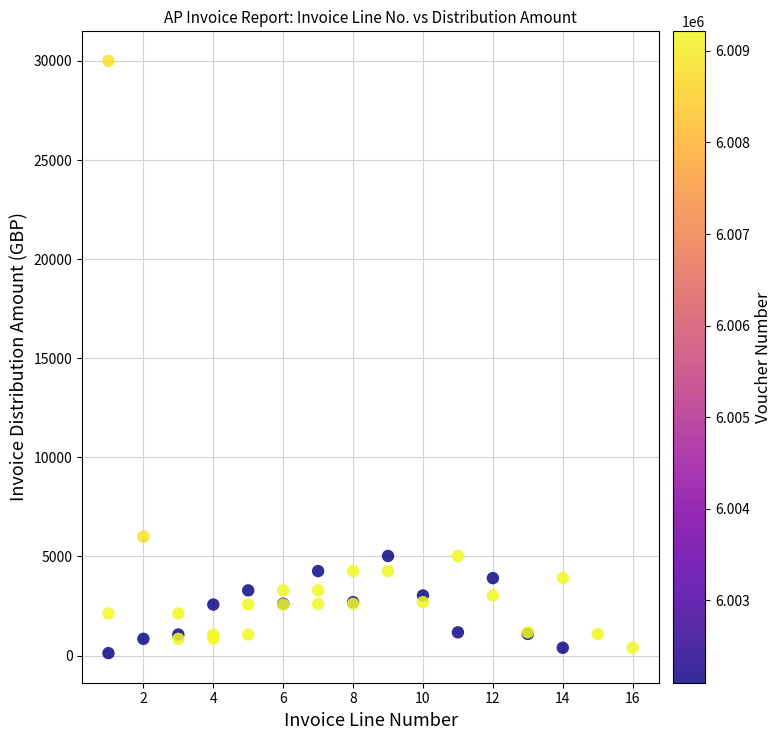

What Y value in the scatter plot is closest to 15061?

6000